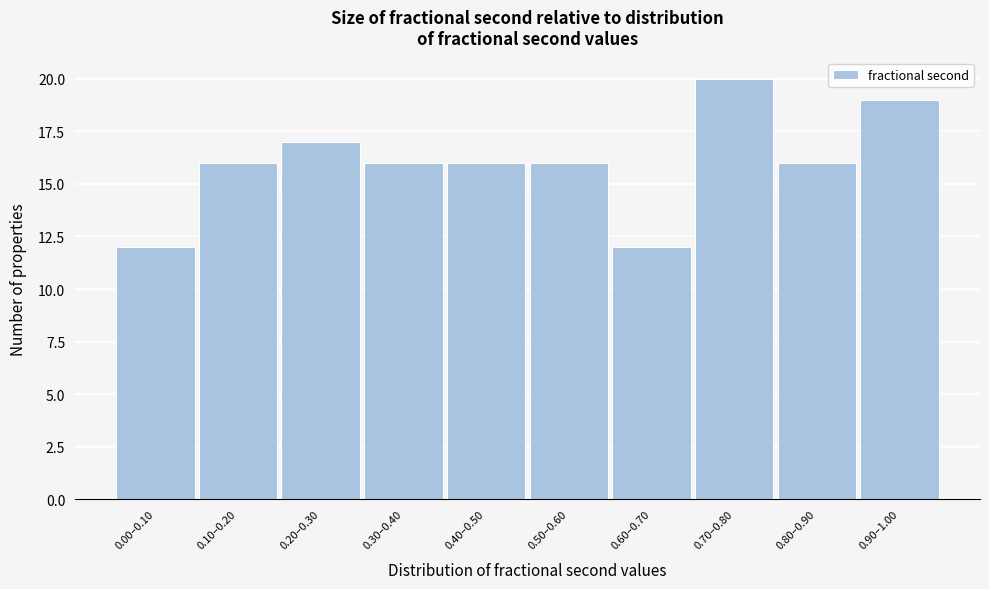

Reading right to left, list all the values displayed in this chart.

19	16	20	12	16	16	16	17	16	12